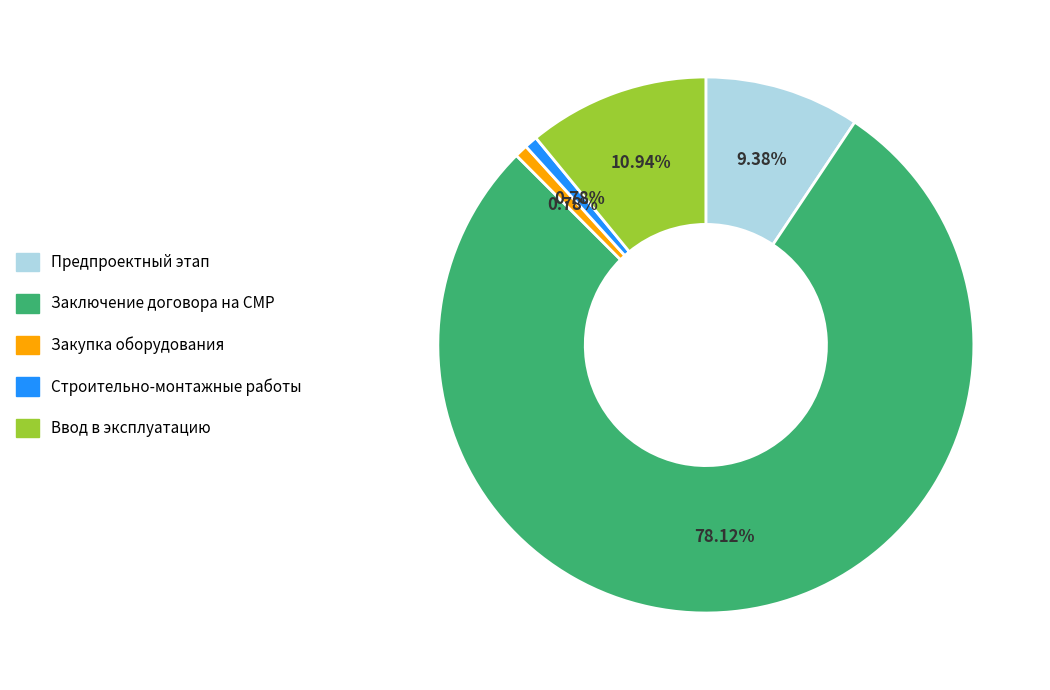

Is there any slice that represents more than half of the pie?

Yes